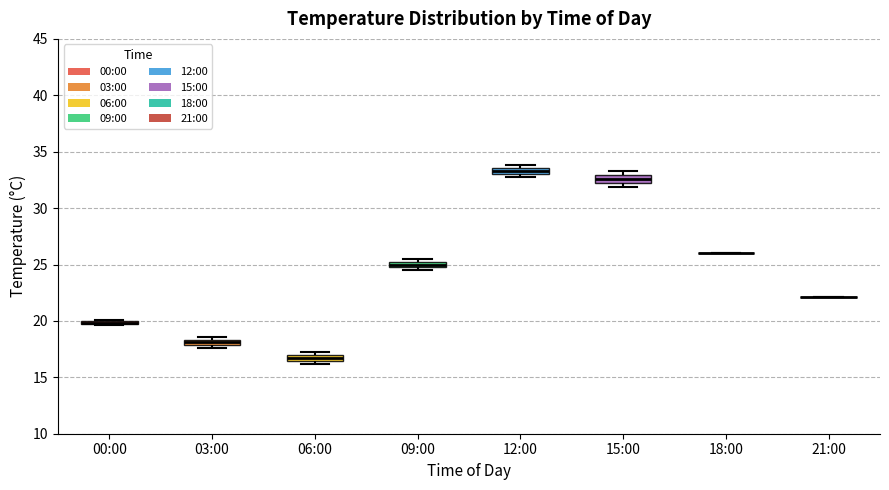

Where is the lower edge of the box for 15:00 on the y-axis? The values are not printed on the chart, so give them approximately, as read against the axis.

32.5